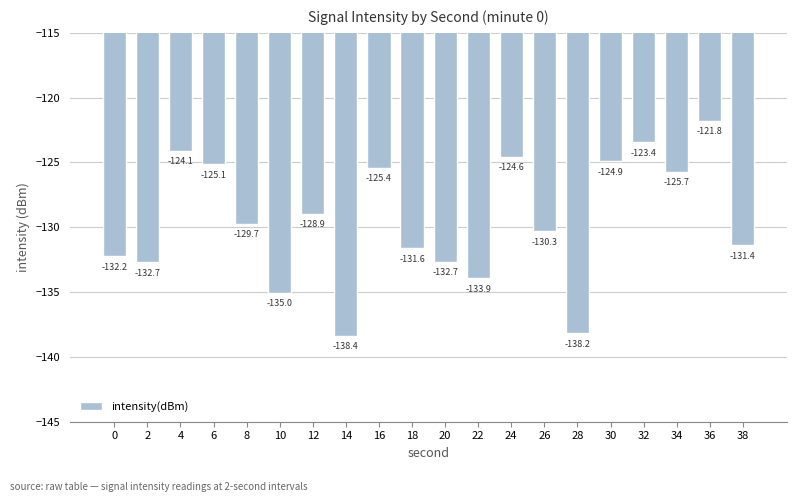

How many bars are there in total?

20